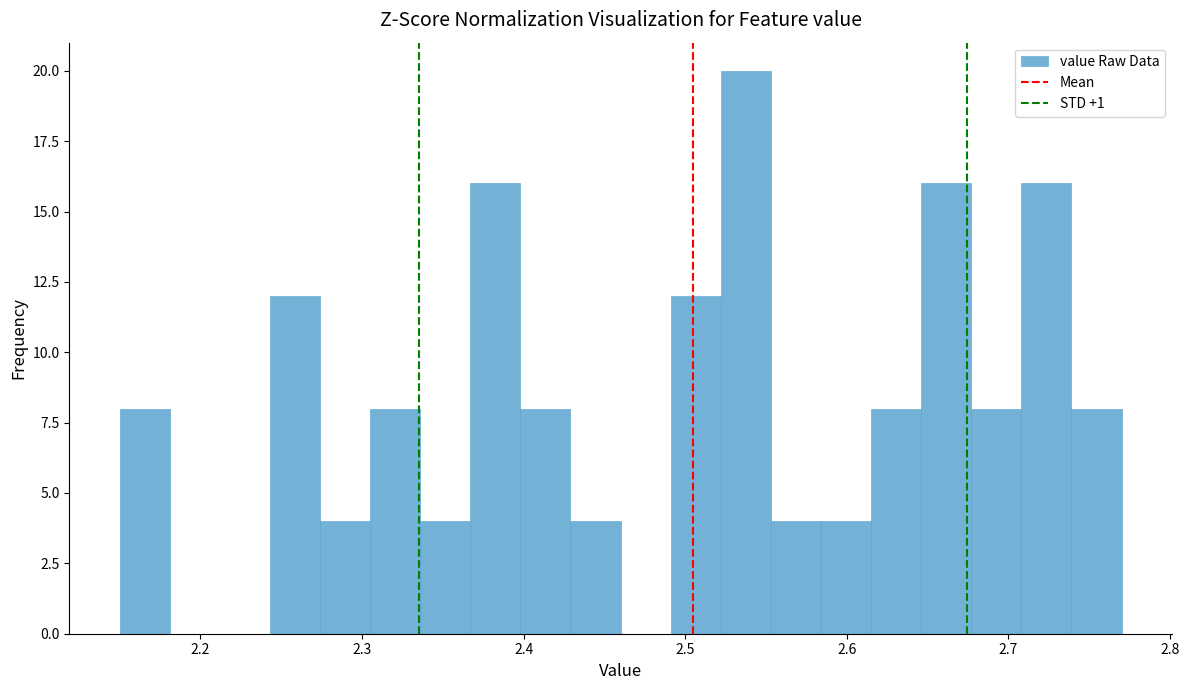

Around what value on the x-axis is the tallest bar? Give the approximate position of its centre, as read against the axis.

2.54